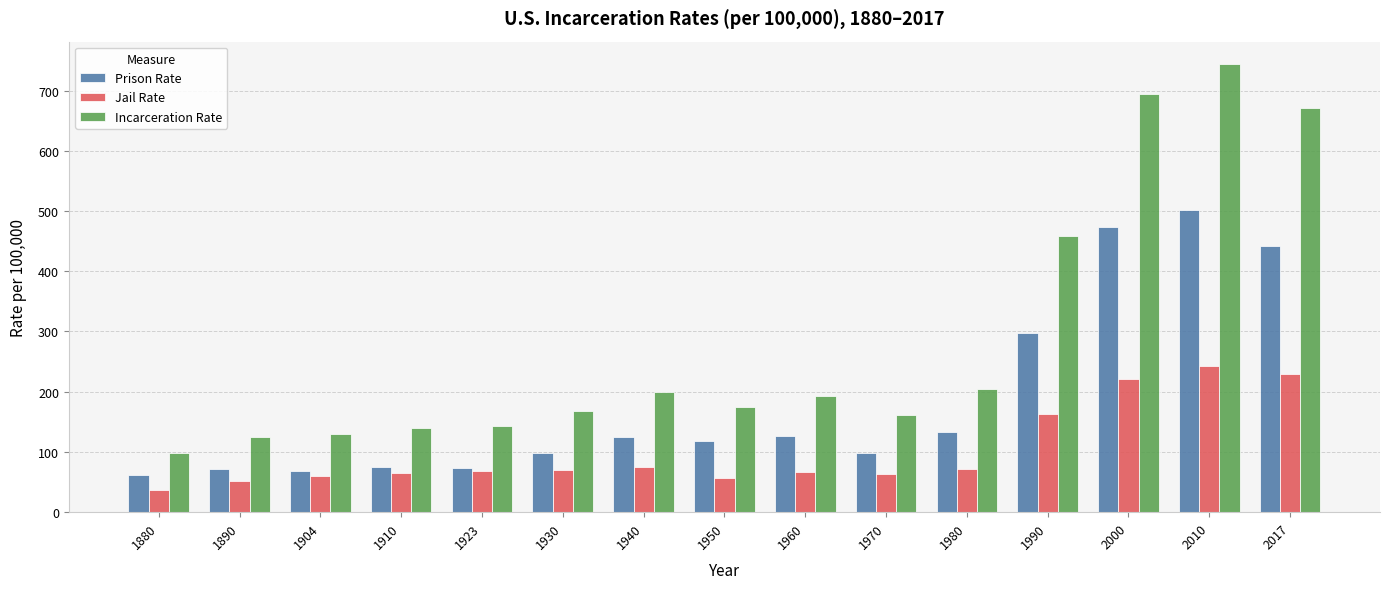

At which label does Prison Rate first exceed 118?

1940